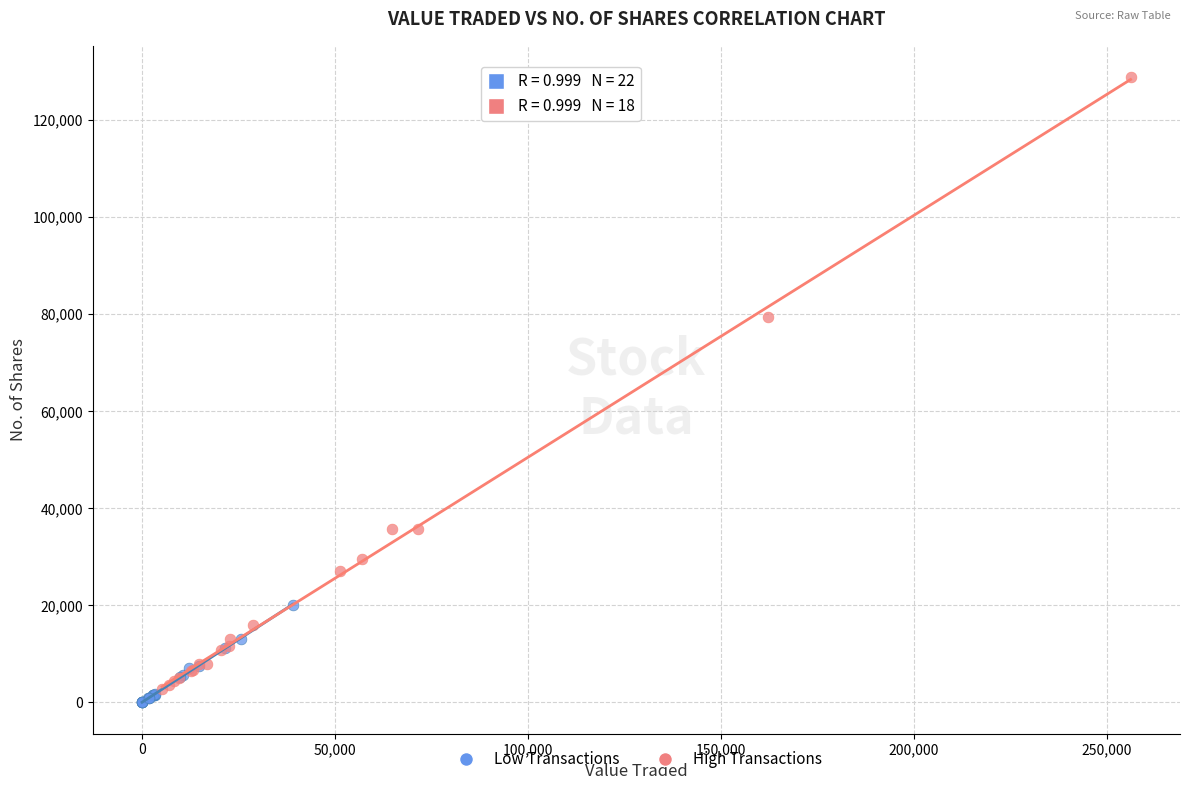

Which series contains the lowest Y value?

Low Transactions